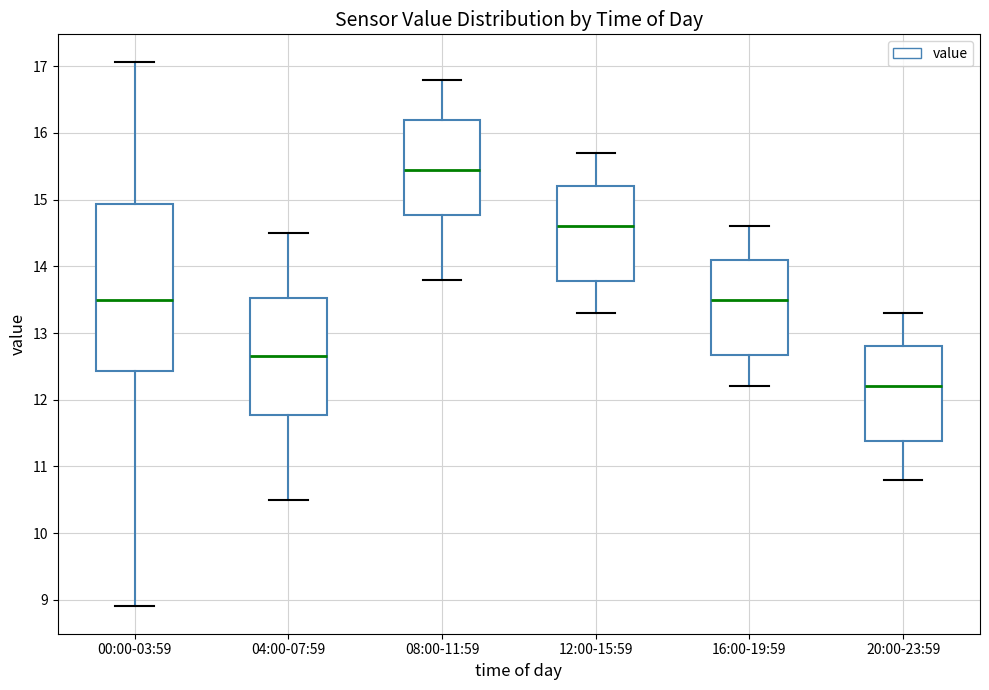

Where does the lower whisker of the box for 16:00-19:59 end on the y-axis? The values are not printed on the chart, so give them approximately, as read against the axis.

12.2